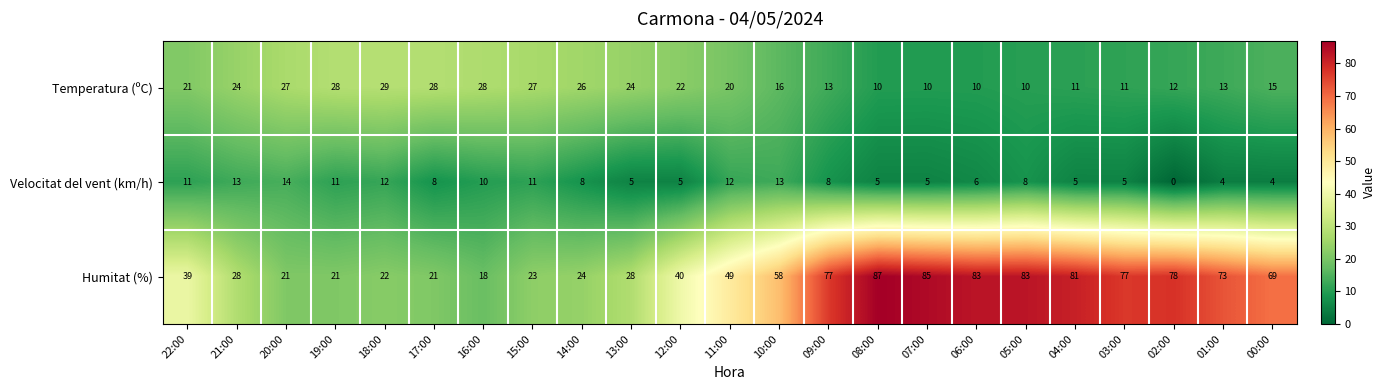

The Velocitat del vent (km/h) series shows 13 at 10:00. True or false?

True